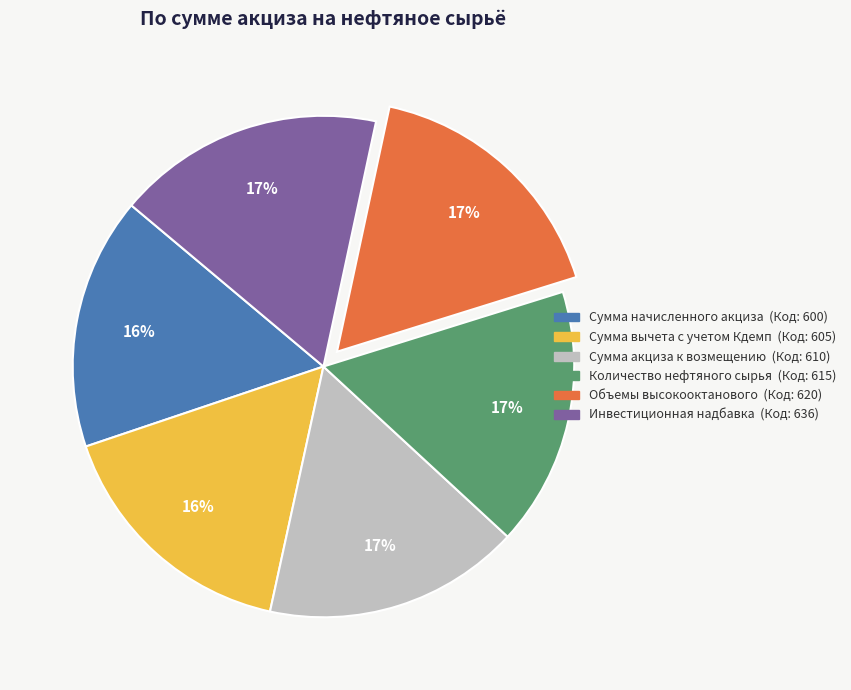

To the nearest percent, what is the average slice percentage?

17%